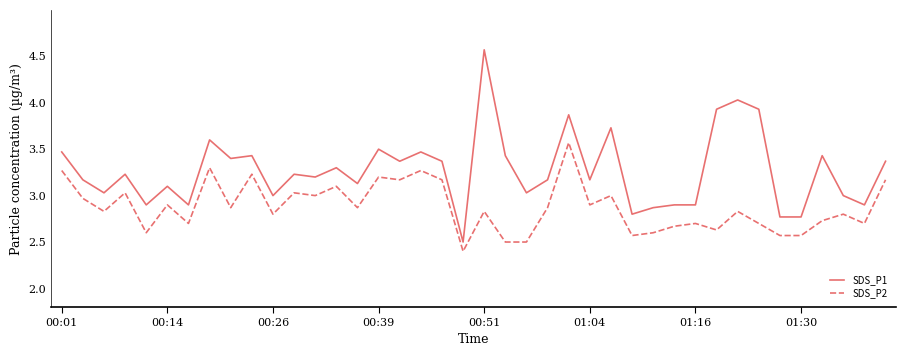

Which series has the largest total across all categories?

SDS_P1